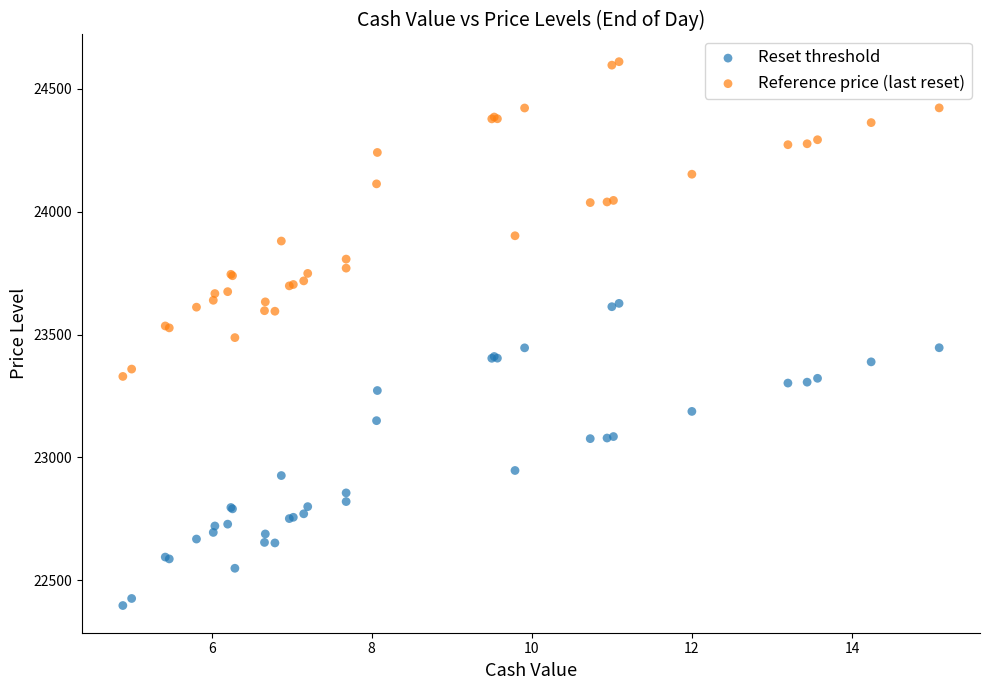

Which series contains the lowest Y value?

Reset threshold